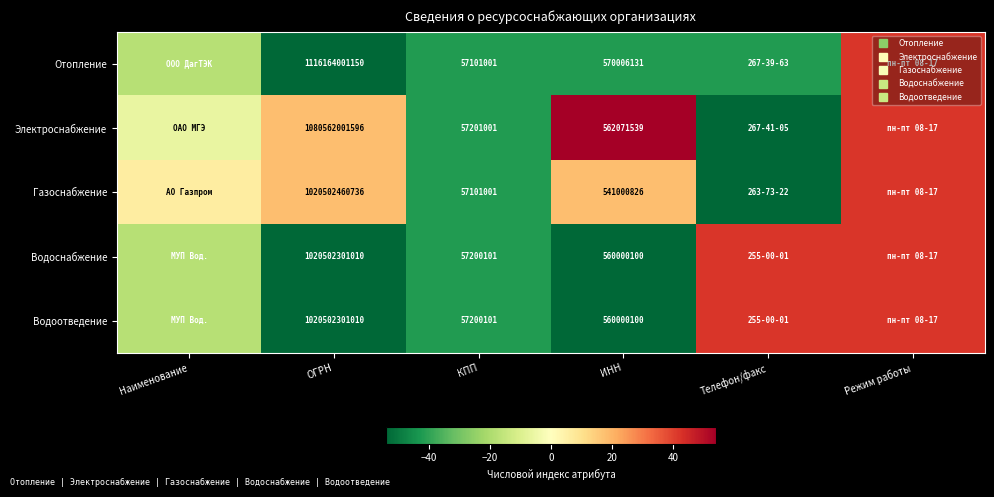

True or false: Электроснабжение has a value of -42.0 at КПП.

True